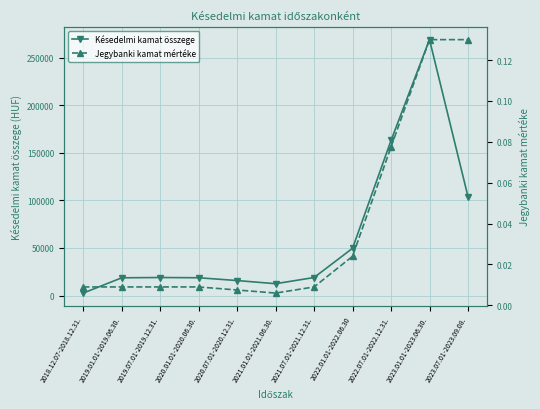

Rank the categories by Késedelmi kamat összege value from lowest to highest.

2018.12.07-2018.12.31., 2021.01.01-2021.06.30., 2020.07.01-2020.12.31., 2019.01.01-2019.06.30., 2020.01.01-2020.06.30., 2019.07.01-2019.12.31., 2021.07.01-2021.12.31., 2022.01.01-2022.06.30, 2023.07.01-2023.09.08., 2022.07.01-2022.12.31., 2023.01.01-2023.06.30.